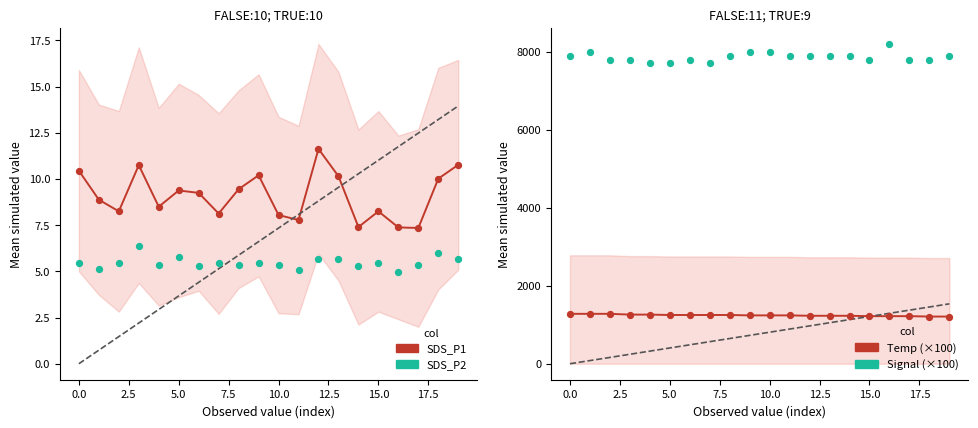

What are all the series names shown in the legend?

SDS_P1, SDS_P2, Temp (×100), Signal (×100)